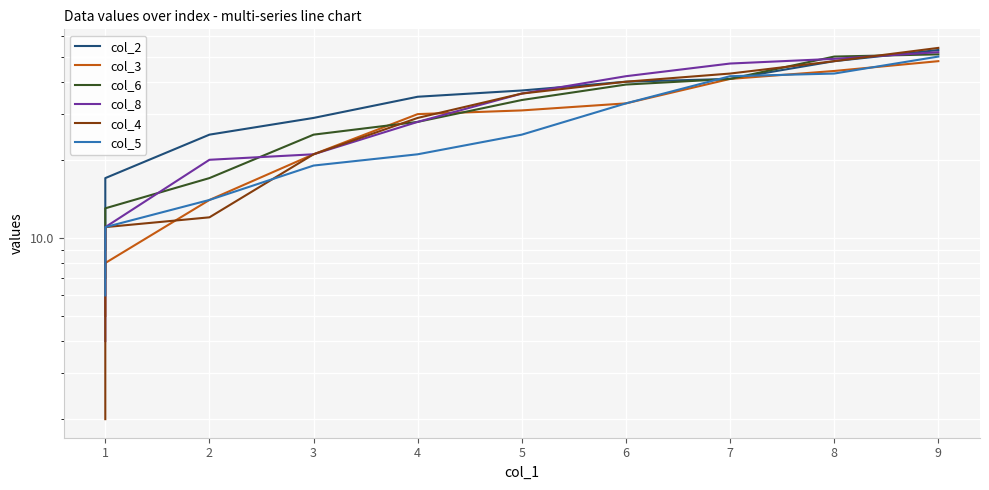

Reading left to right, what are all the values shown in this chart?

col_2: 9	17	25	29	35	37	40	41	48	53
col_3: 5	8	14	21	30	31	33	41	44	48
col_6: 7	13	17	25	28	34	39	41	50	51
col_8: 4	11	20	21	28	36	42	47	49	52
col_4: 2	11	12	21	29	36	40	43	48	54
col_5: 6	11	14	19	21	25	33	42	43	50